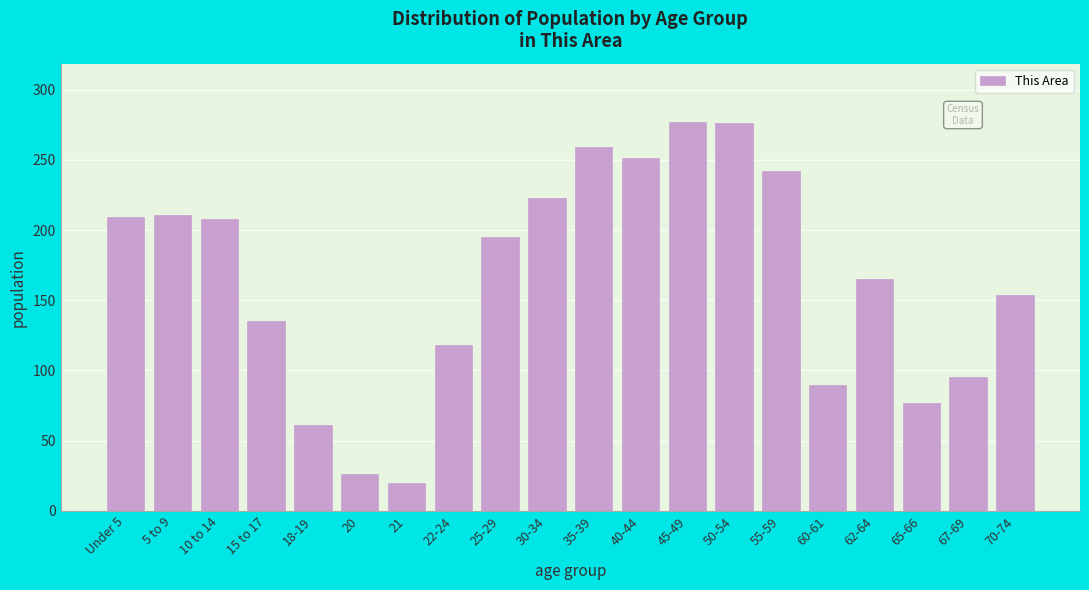

At which label is the value closest to 148?

70-74